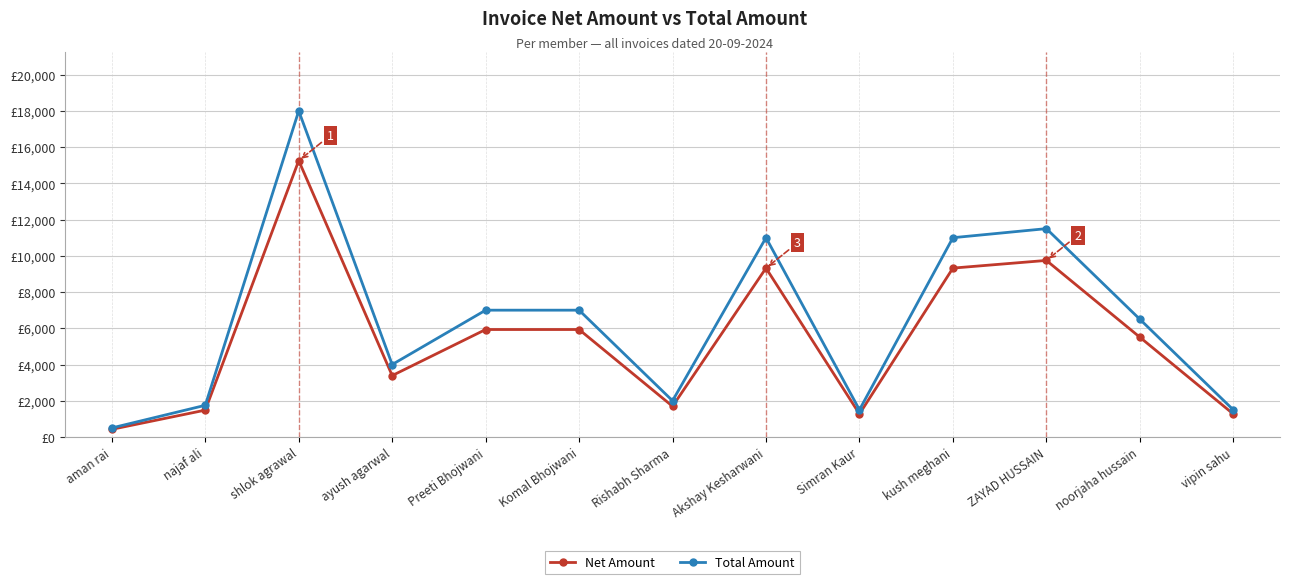

What value does the Total Amount series have at najaf ali?

1750.0